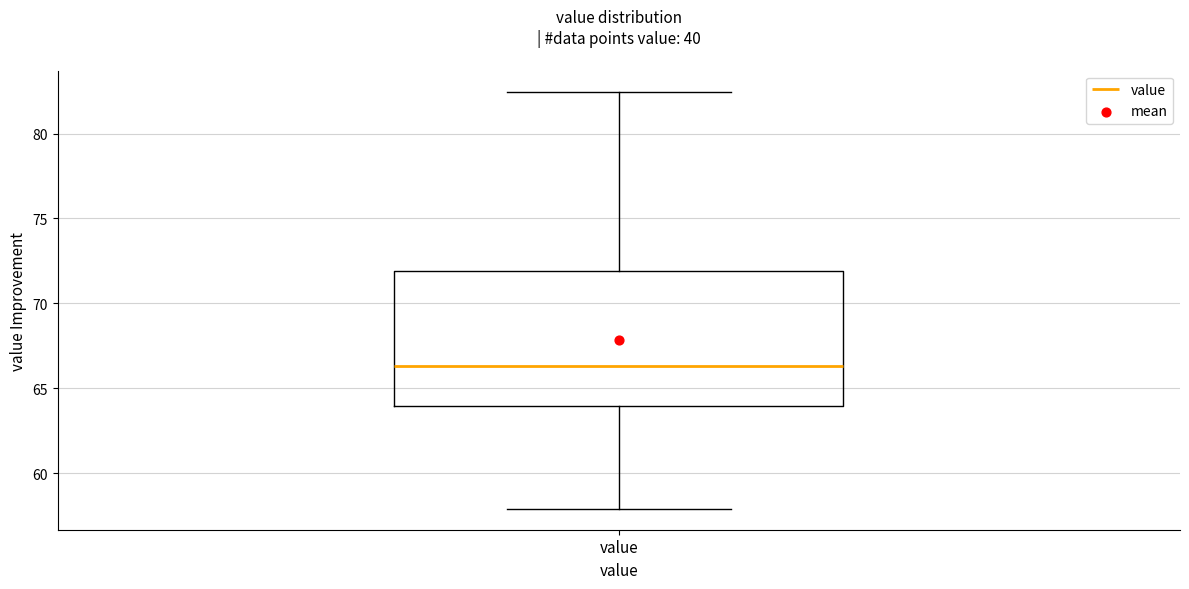

Read this box plot against the y-axis: the position of the median line, the range covered by the box, and the ends of both whiskers. The values are not printed on the chart, so give them approximately, as read against the axis.

median 66.5, box 64.0 to 72.0, whiskers 58.0 to 82.5